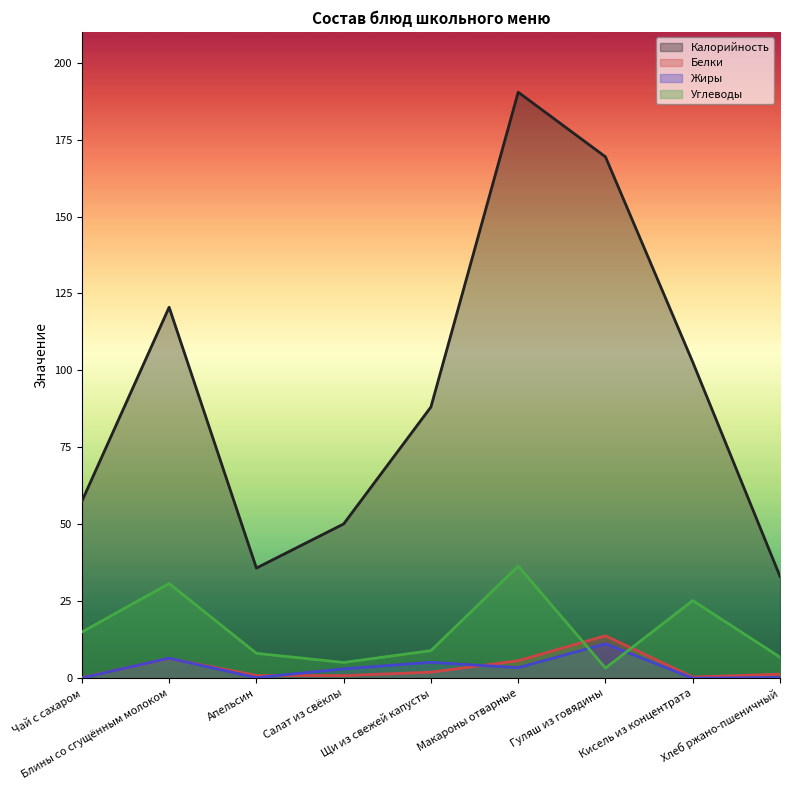

Which series has the largest total across all categories?

Калорийность